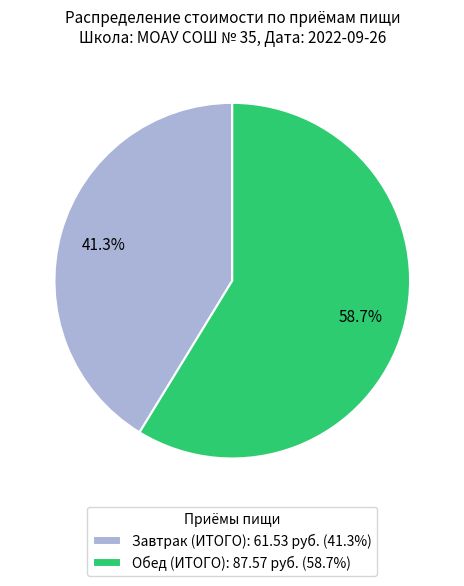

To the nearest percent, what is the difference between the Обед (ИТОГО) and Завтрак (ИТОГО) slice percentages?

17%